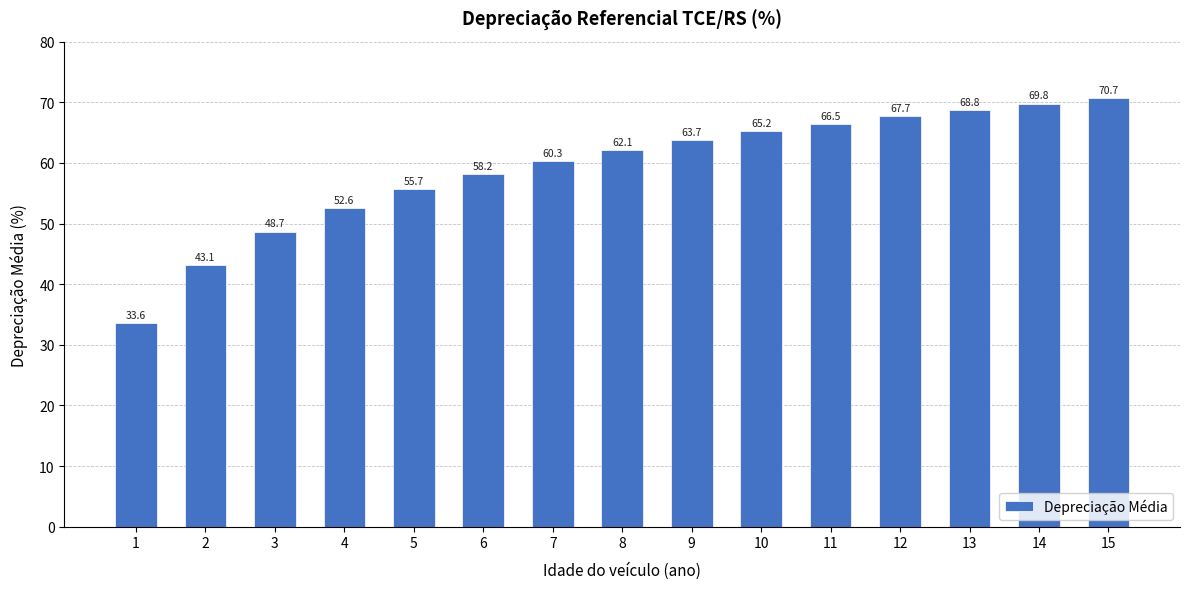

What is the value of the 3rd bar from the left?

48.7